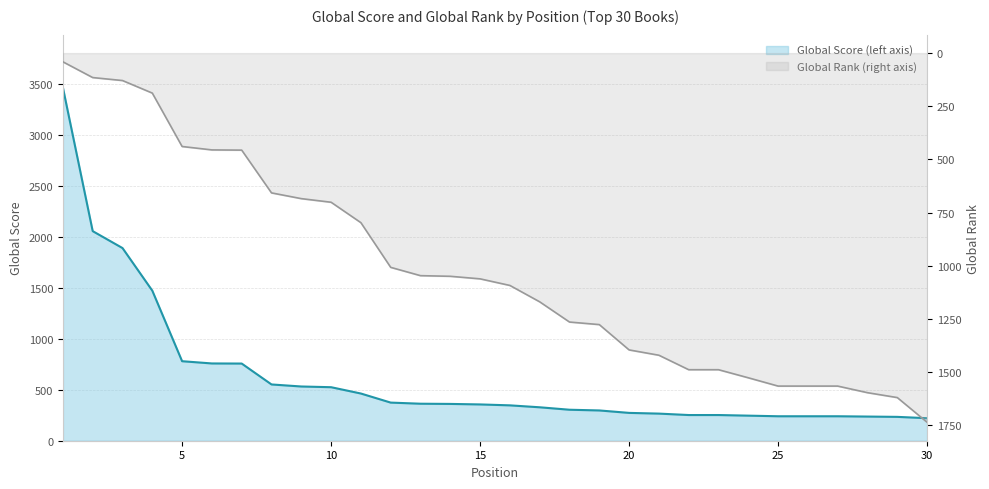

Is the value of Global Rank at 11 greater than the value of Global Score at 13?

Yes